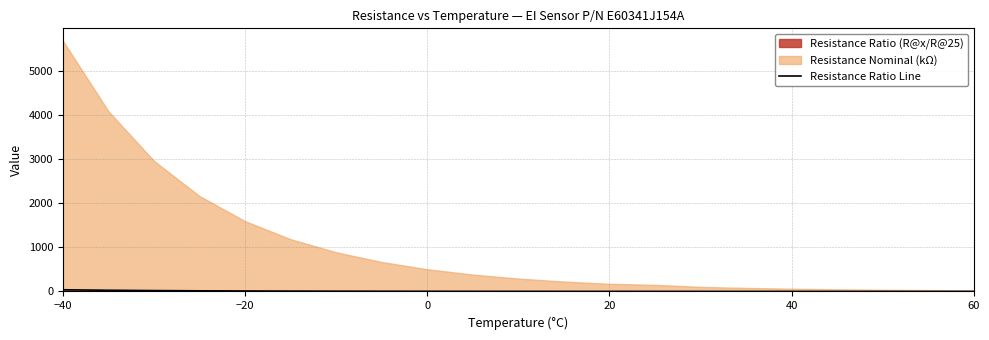

Which label corresponds to the largest value in the chart?

−40